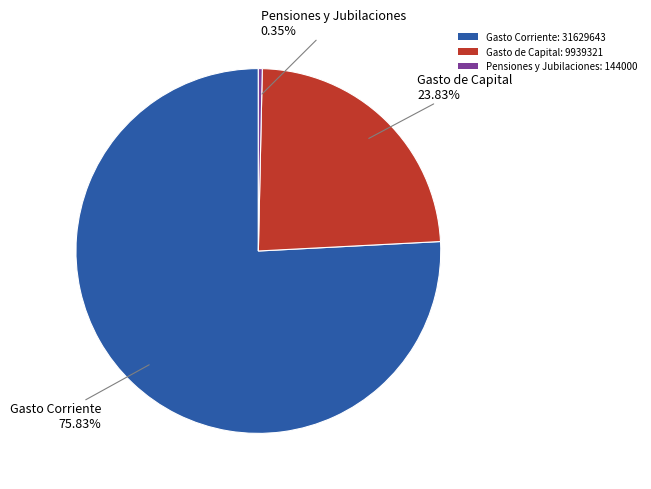

To the nearest percent, what is the difference between the largest and smallest slice percentages?

75%